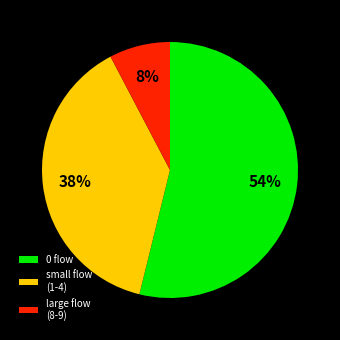

Does any single category account for the majority?

Yes